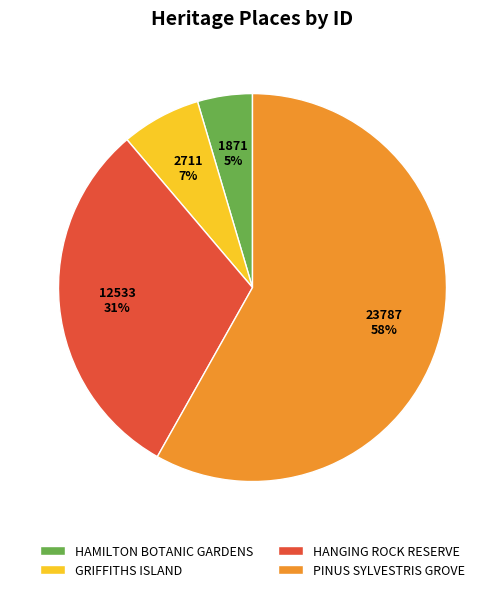

How many slices are in this pie chart?

4